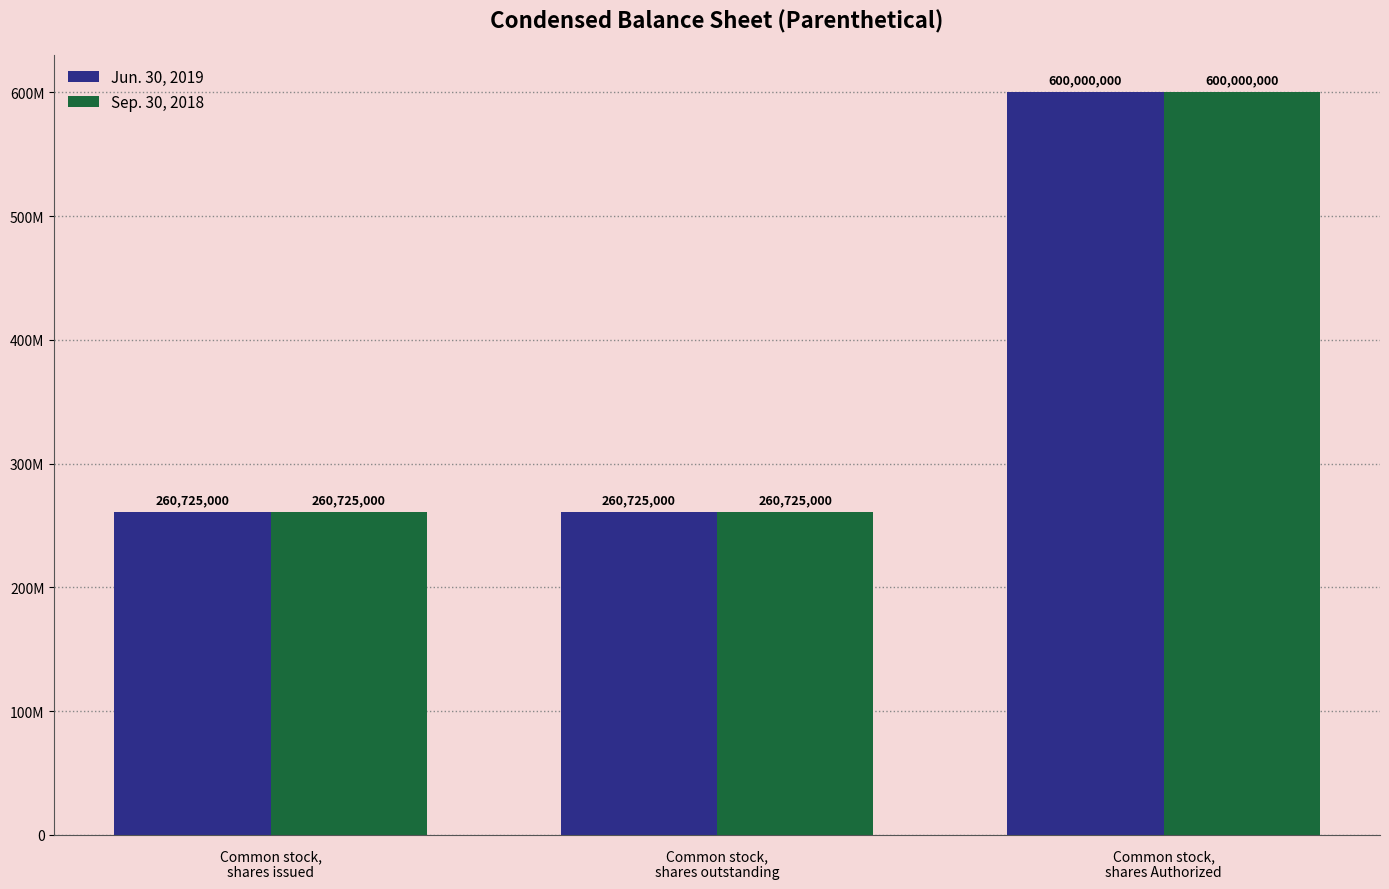

What are all the series names shown in the legend?

Jun. 30, 2019, Sep. 30, 2018